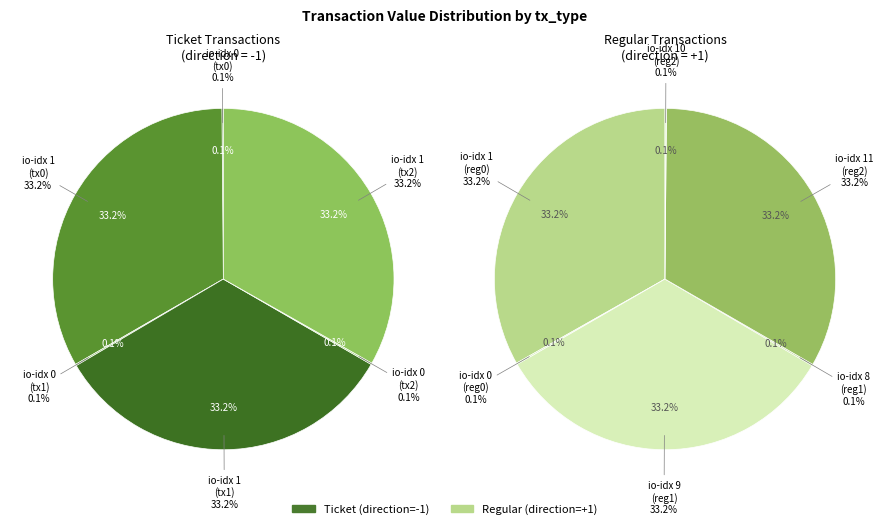

Is Ticket-7 the majority of the pie?

No